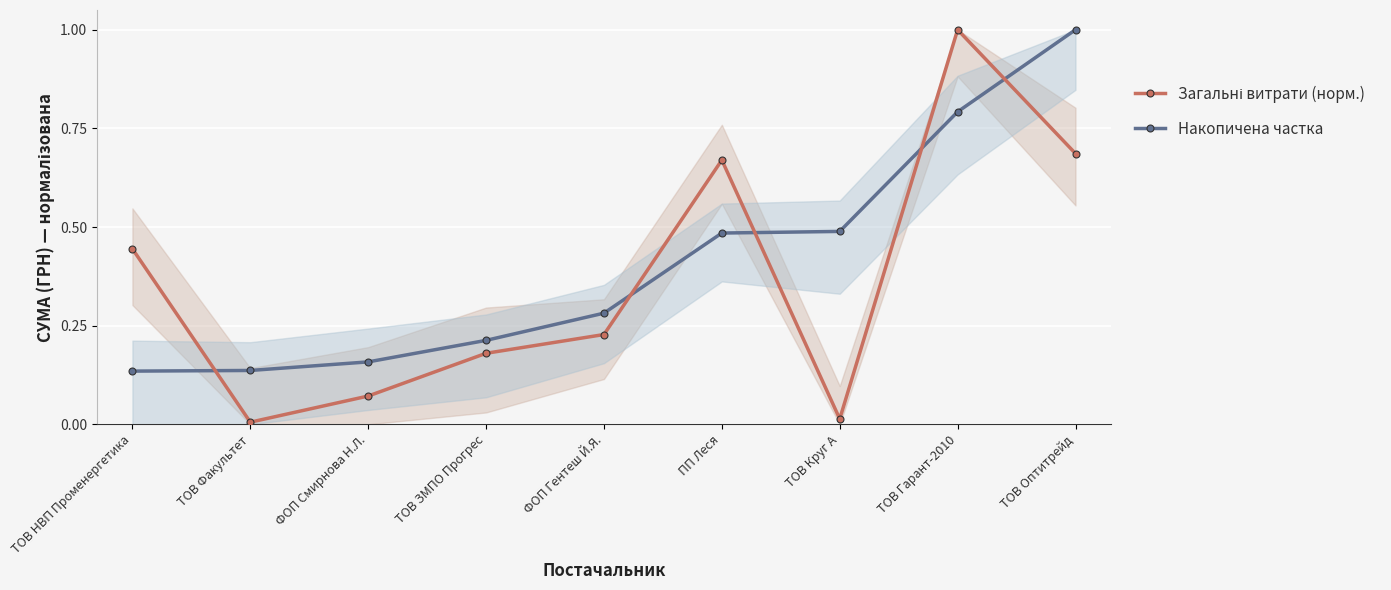

Is it true that Накопичена частка equals 0.2 at ФОП Смирнова Н.Л.?

True